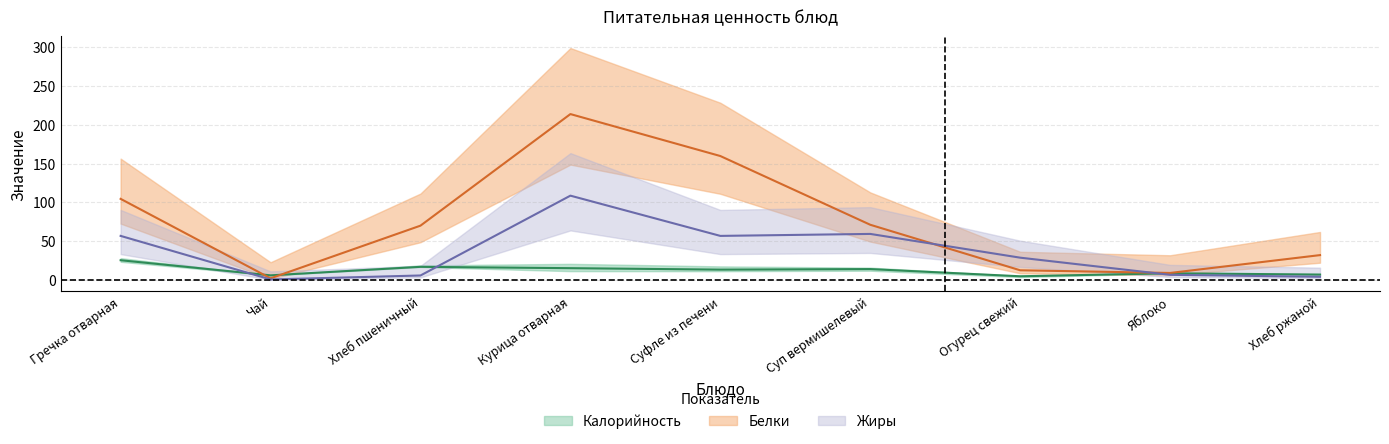

How many values in the Белки series exceed 70?

5